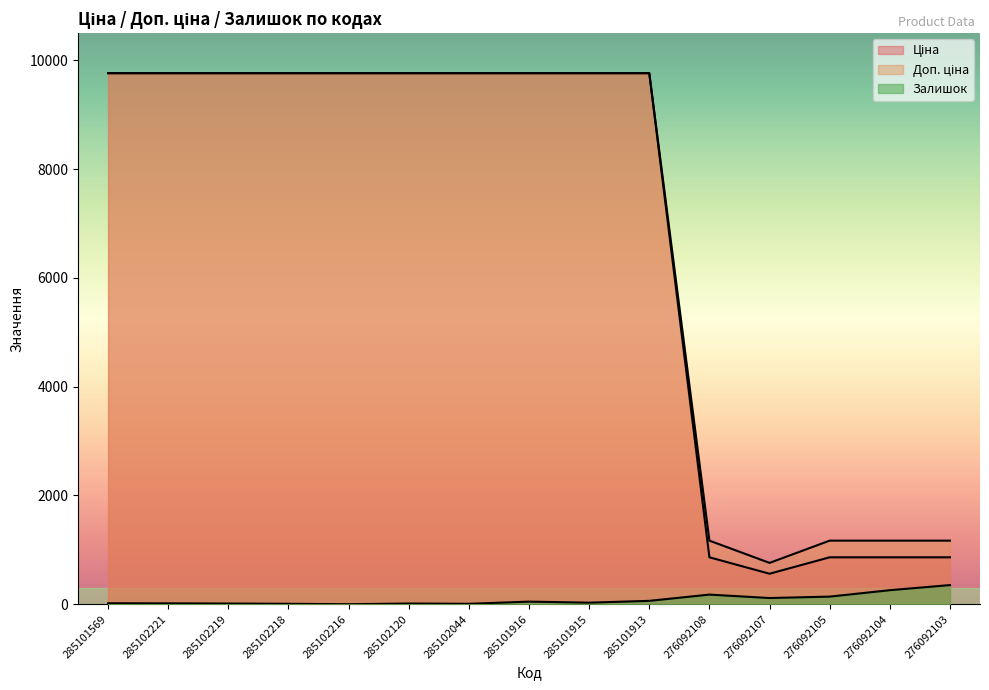

Does the chart have visible grid lines?

No